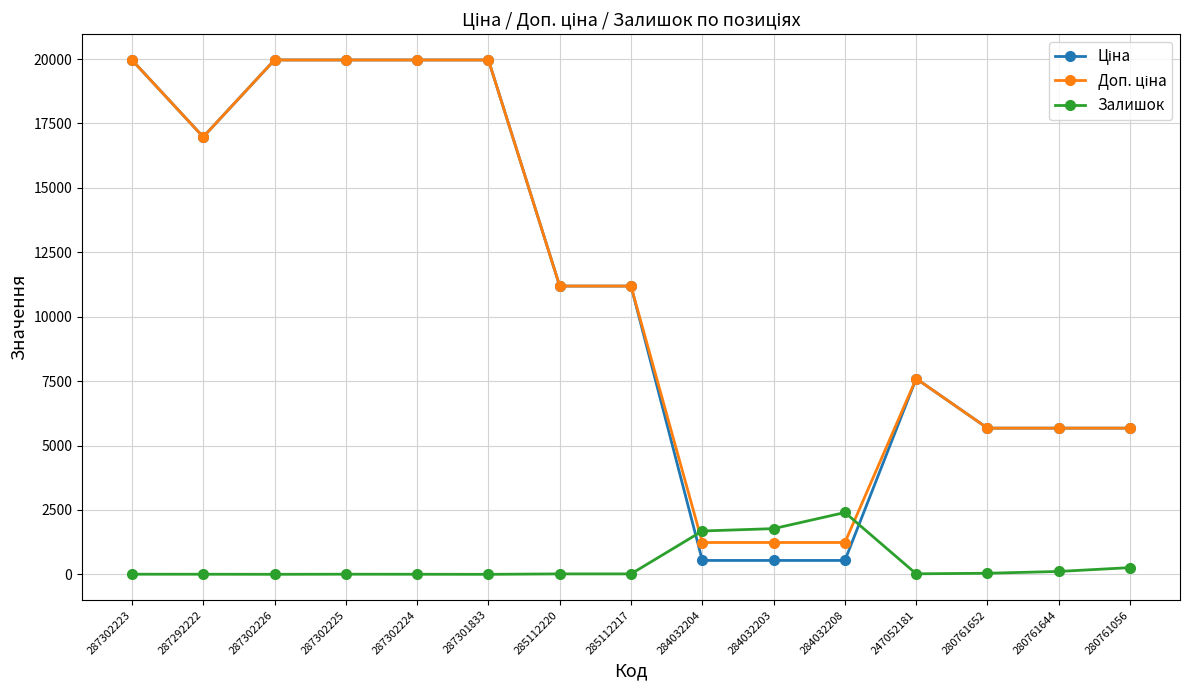

True or false: Залишок has a value of 648.4 at 284032203.

False